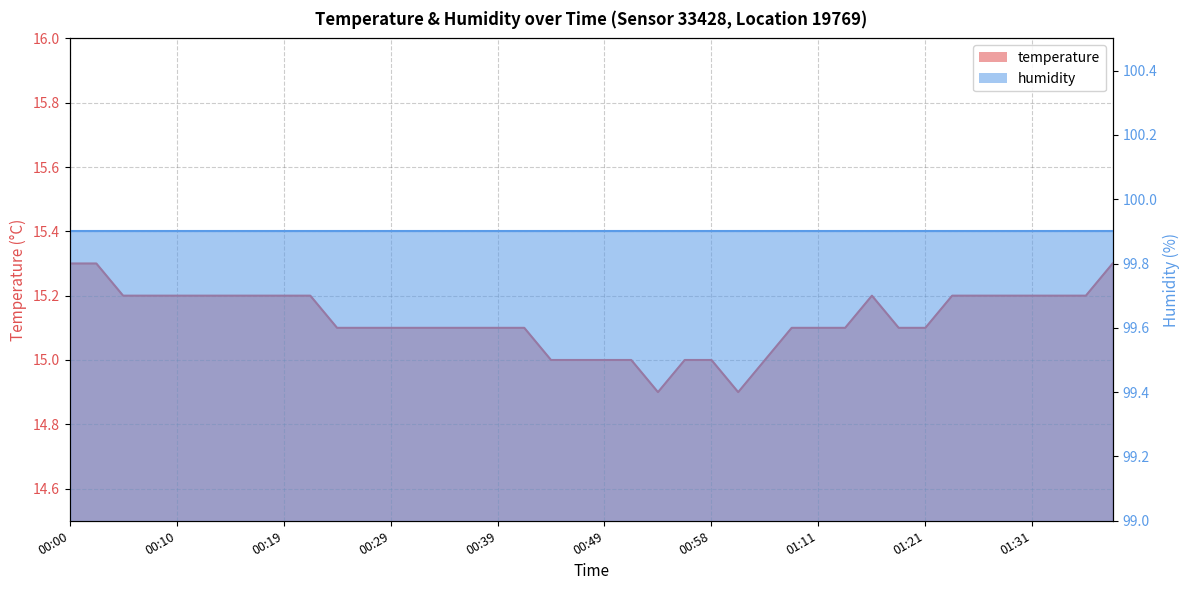

At which label does the data first exceed 15?

00:00